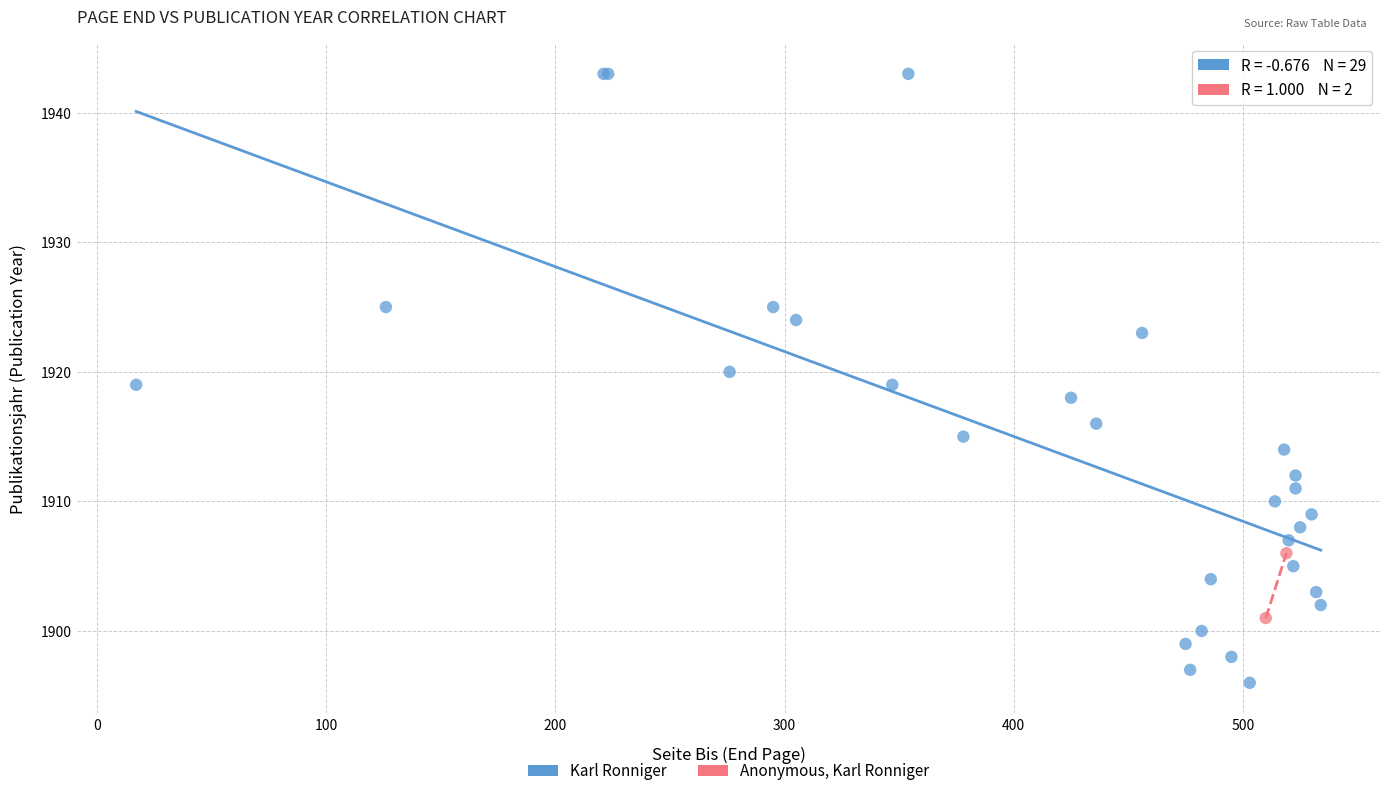

What are all the series names shown in the legend?

Karl Ronniger, Anonymous, Karl Ronniger